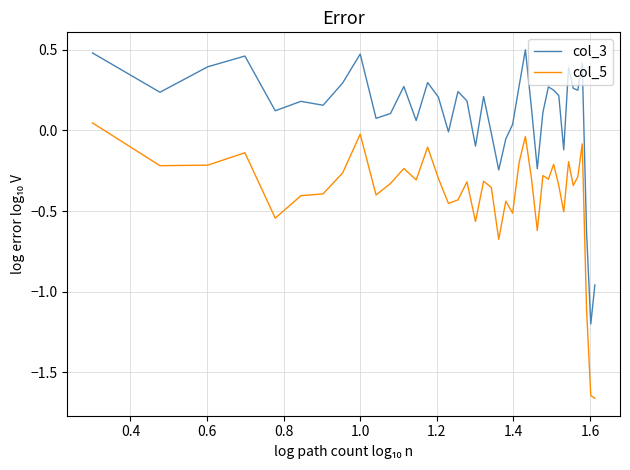

What is the difference between the maximum and second lowest values in the col_5 series?

1.7